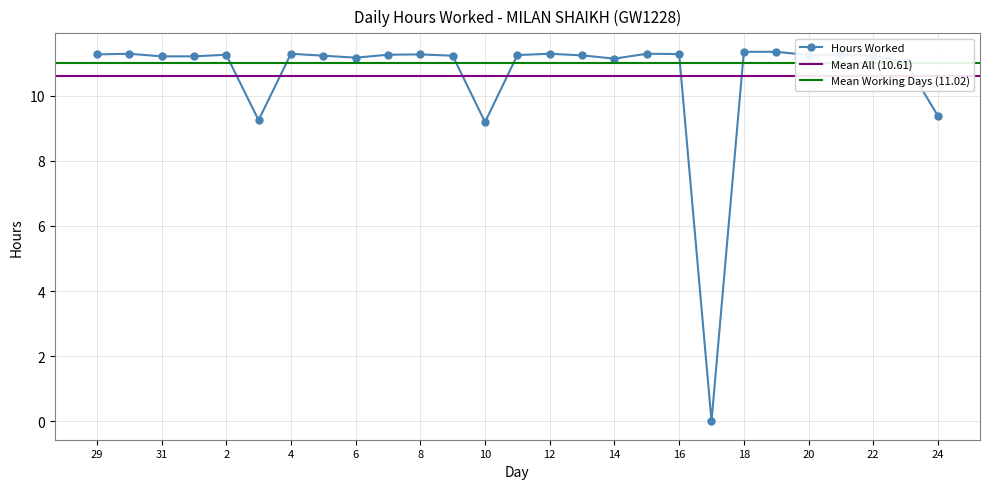

The value at 17 is -3.4. True or false?

False